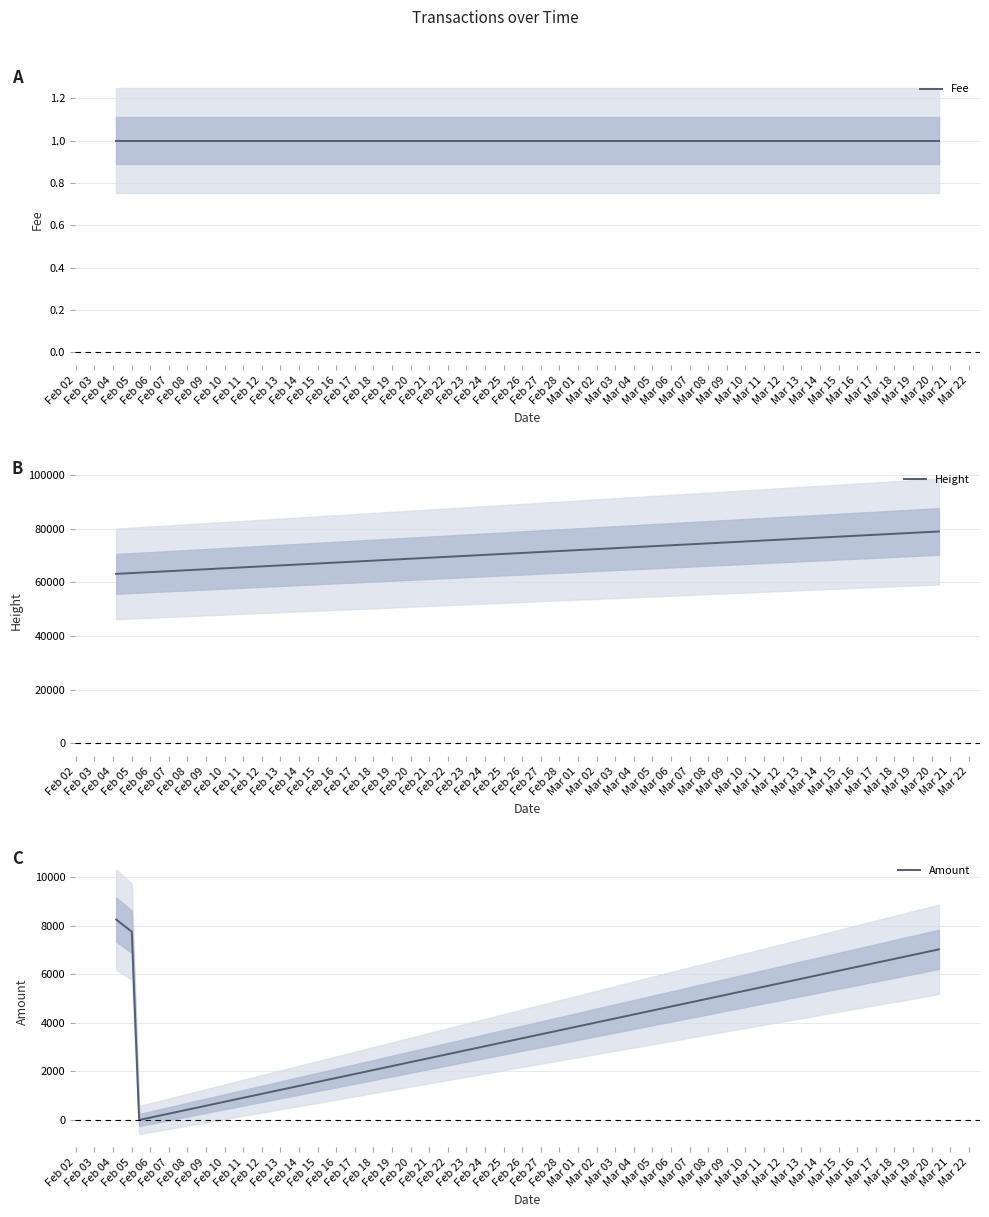

What is the value of the Fee point at the 2nd from the left?

1